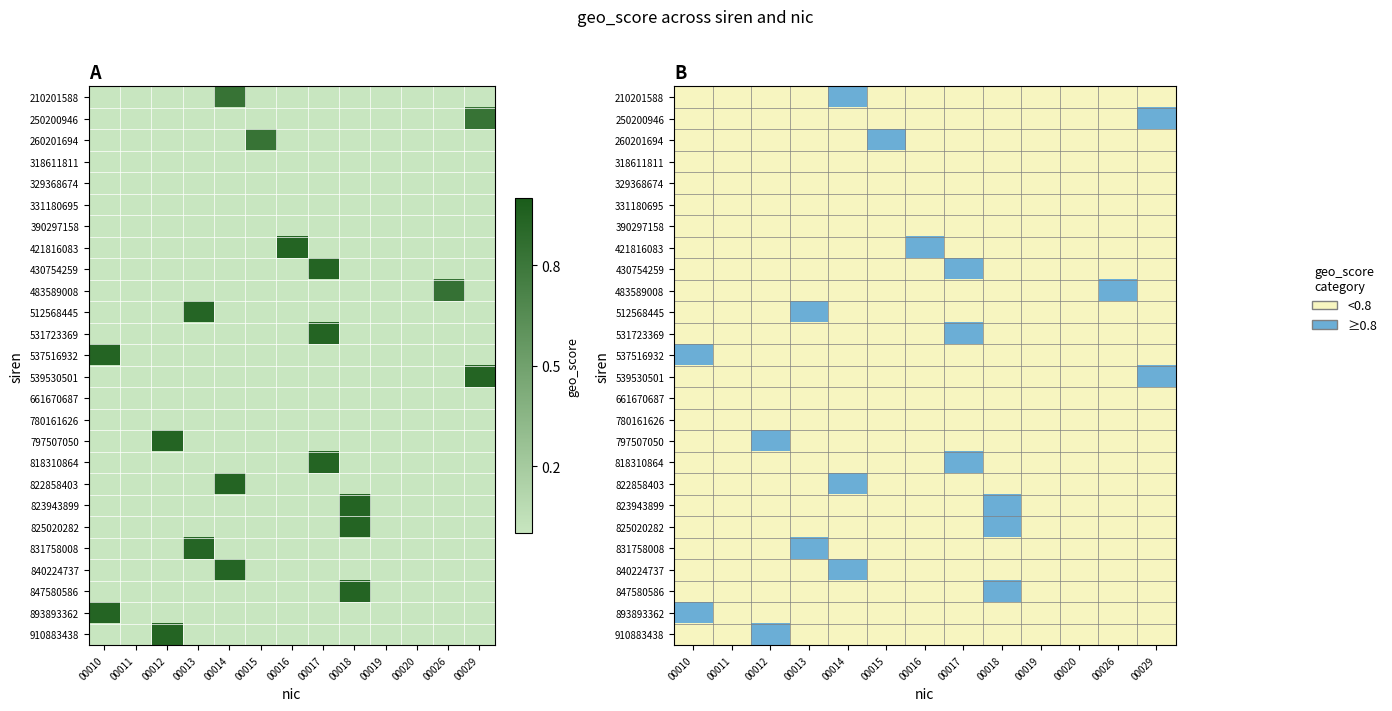

The 831758008 series shows 1 at 00017. True or false?

False